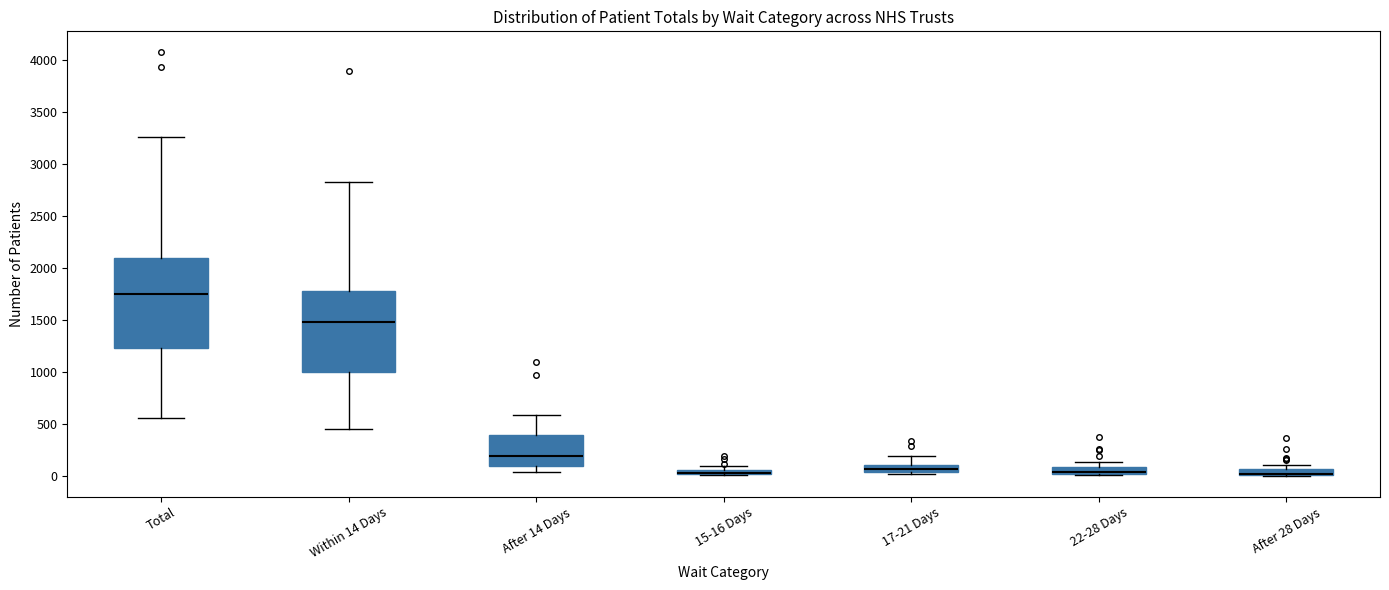

Where is the upper edge of the box for Total on the y-axis? The values are not printed on the chart, so give them approximately, as read against the axis.

2100